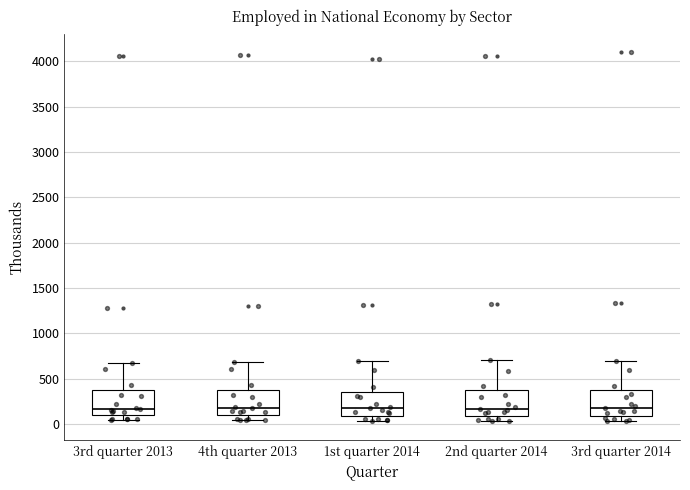

Reading left to right, read every box against the y-axis: the position of its median line, the range the box covers, and the ends of its whiskers. The values are not printed on the chart, so give them approximately, as read against the axis.

3rd quarter 2013: median 150, box 100 to 350, whiskers 50 to 650
4th quarter 2013: median 150, box 100 to 350, whiskers 50 to 700
1st quarter 2014: median 150, box 100 to 350, whiskers 50 to 700
2nd quarter 2014: median 150, box 100 to 350, whiskers 50 to 700
3rd quarter 2014: median 150, box 100 to 350, whiskers 50 to 700